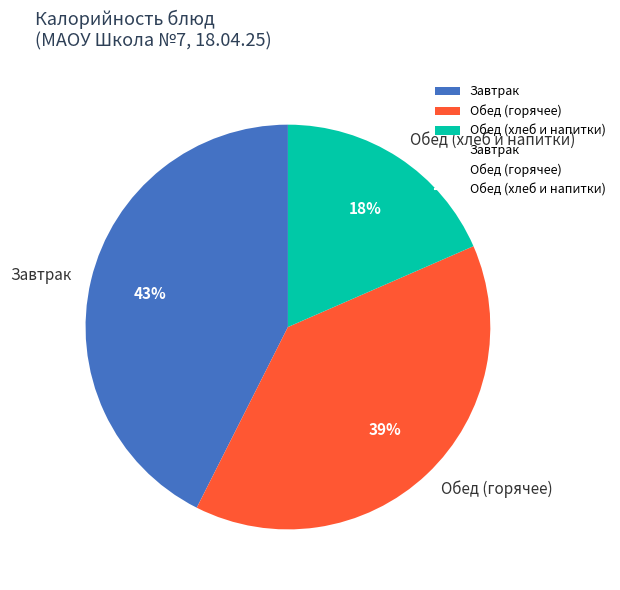

Rank the categories by value from lowest to highest.

Обед (хлеб и напитки), Обед (горячее), Завтрак